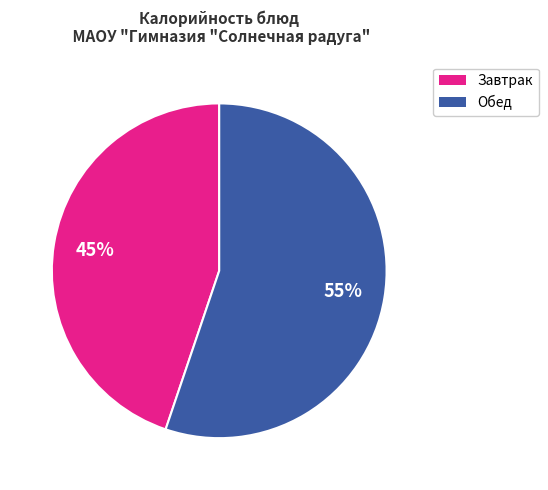

To the nearest percent, what is the difference between the largest and smallest slice percentages?

10%